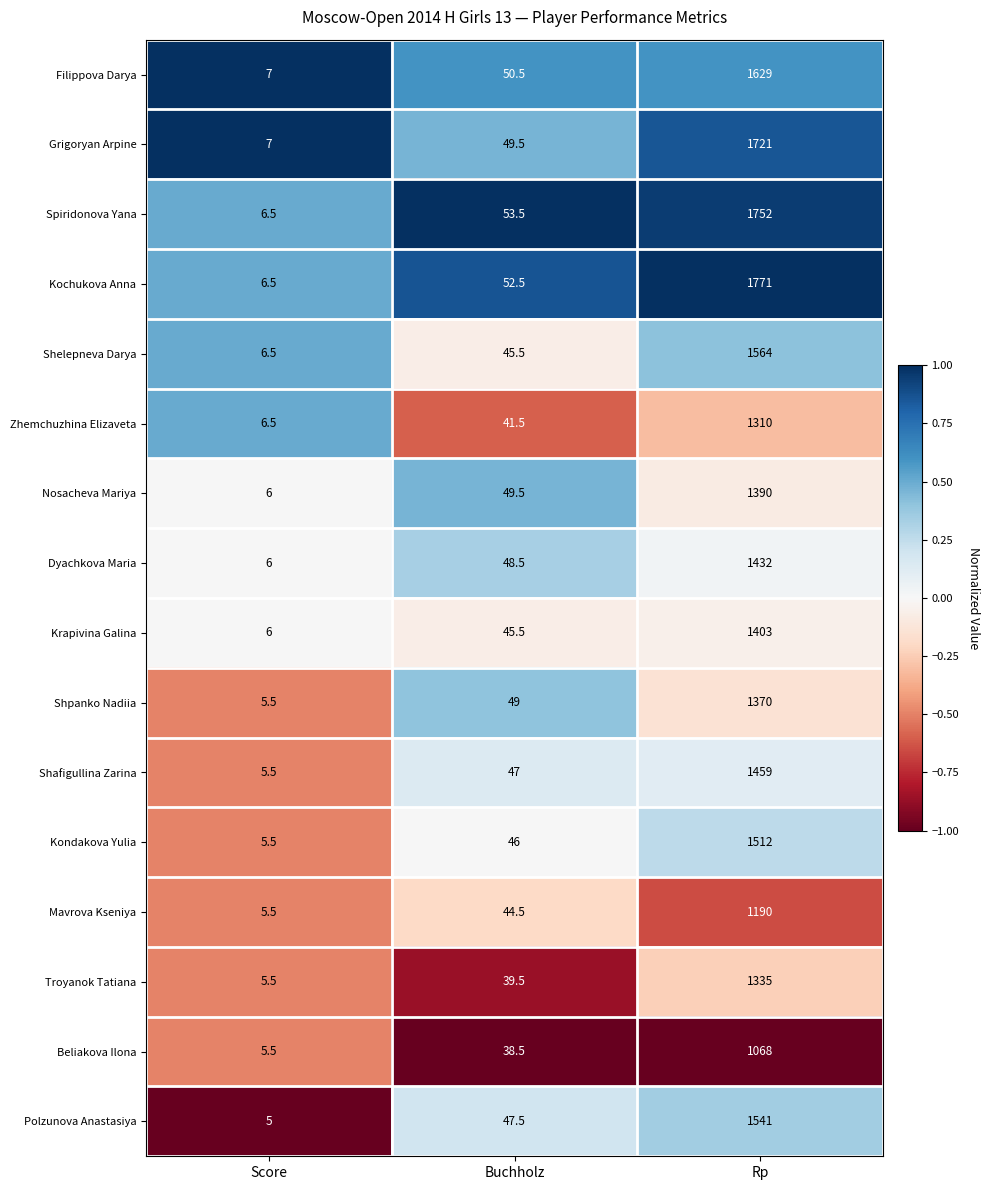

At which label does Beliakova Ilona first exceed 38?

Buchholz